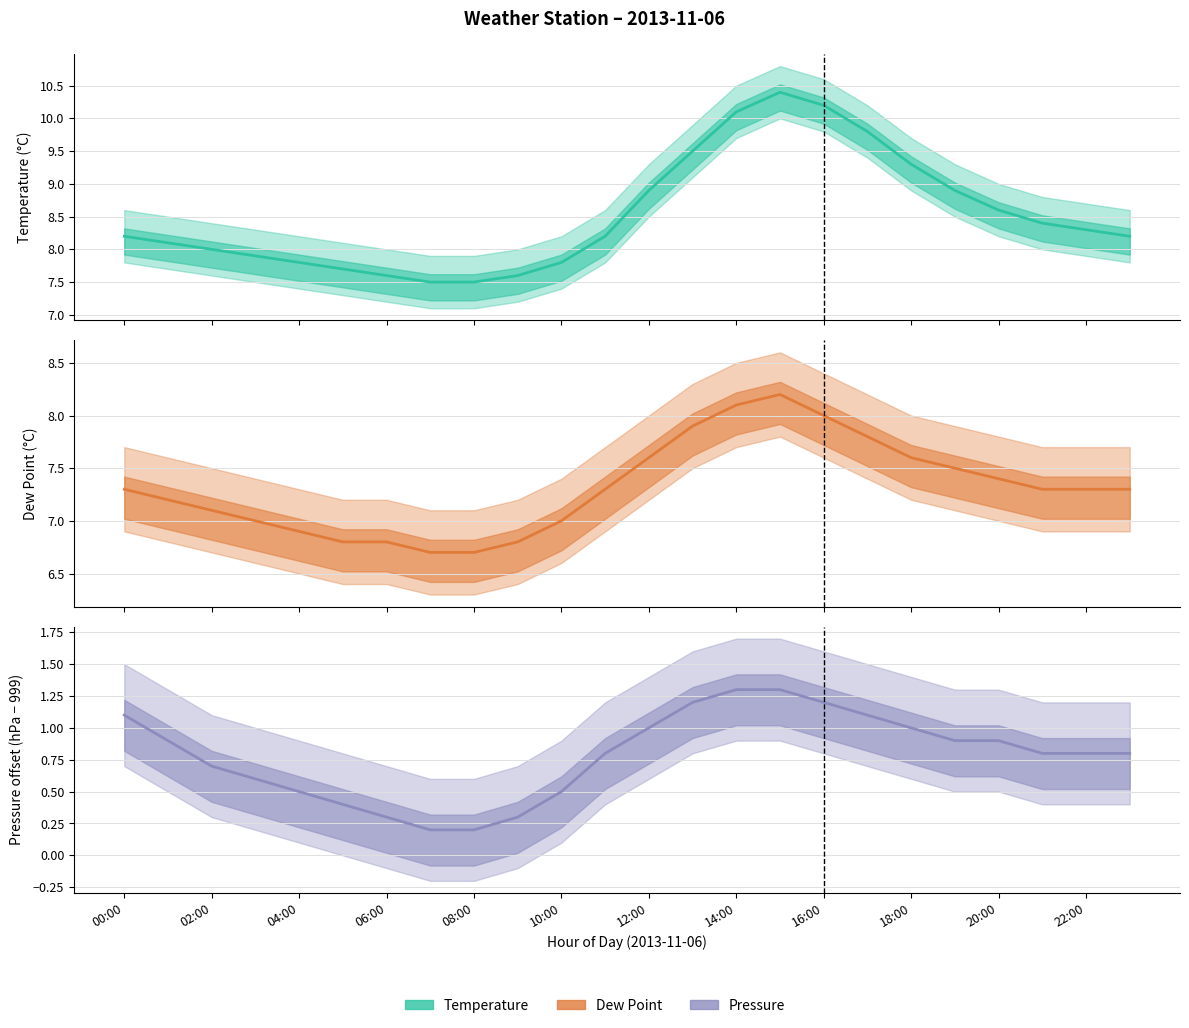

How many lines are shown in the chart?

3